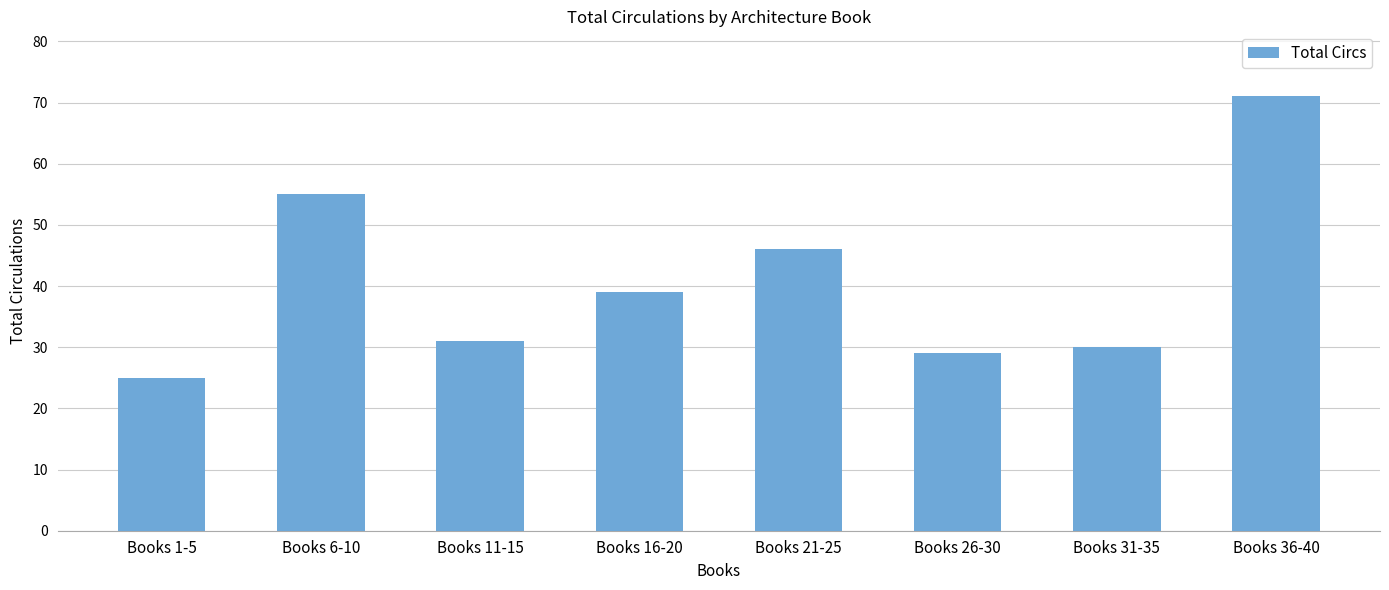

How many distinct data groups are displayed?

1